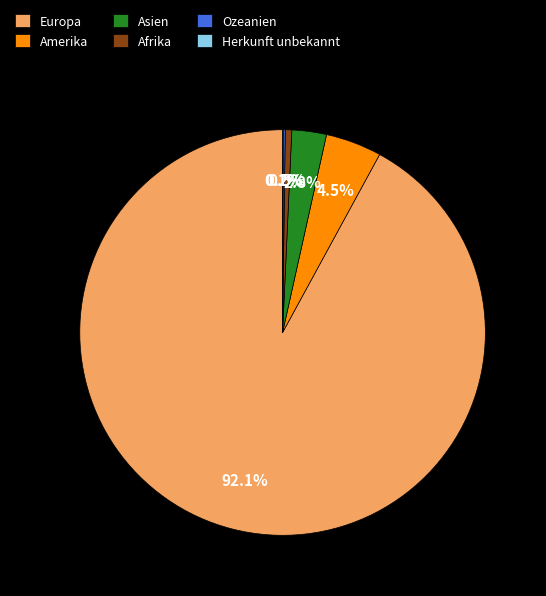

What percentage is the Asien slice, to the nearest percent?

3%